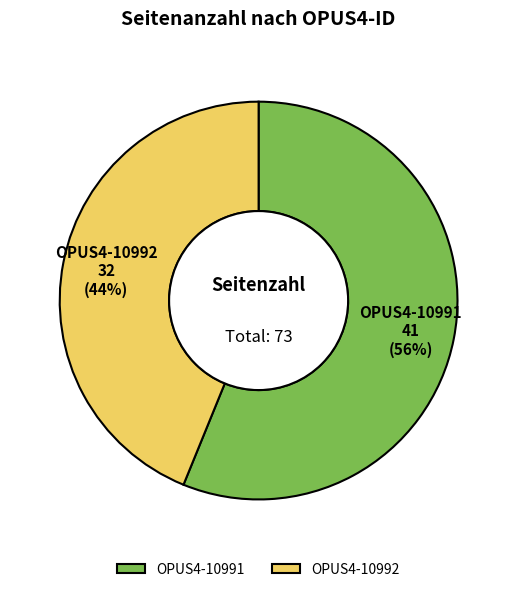

Rank the categories by value from lowest to highest.

OPUS4-10992, OPUS4-10991